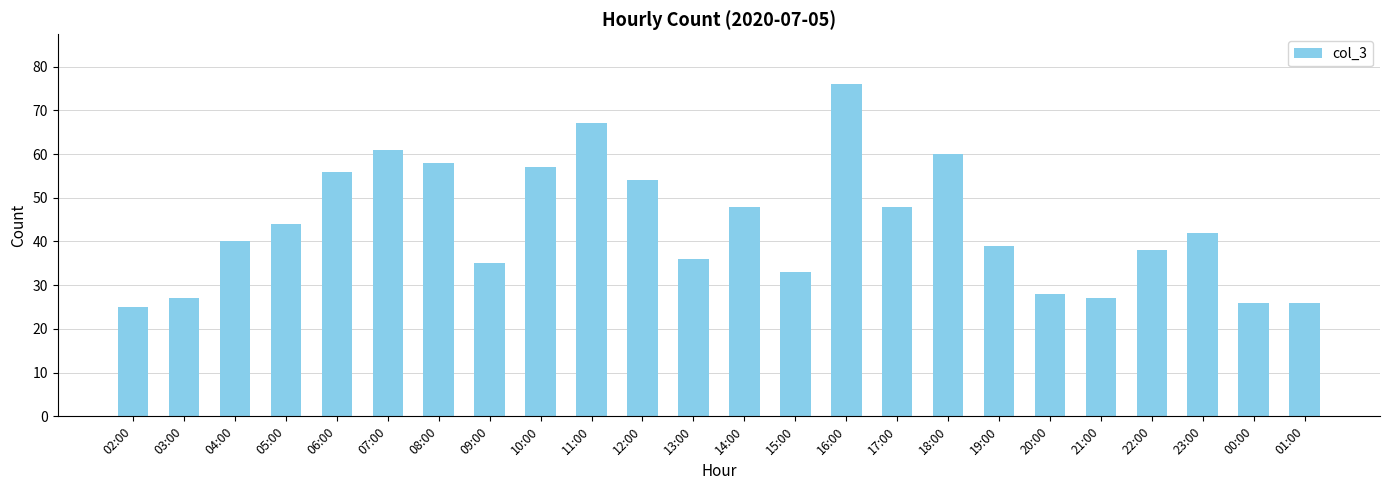

Reading left to right, list all the values displayed in this chart.

25	27	40	44	56	61	58	35	57	67	54	36	48	33	76	48	60	39	28	27	38	42	26	26